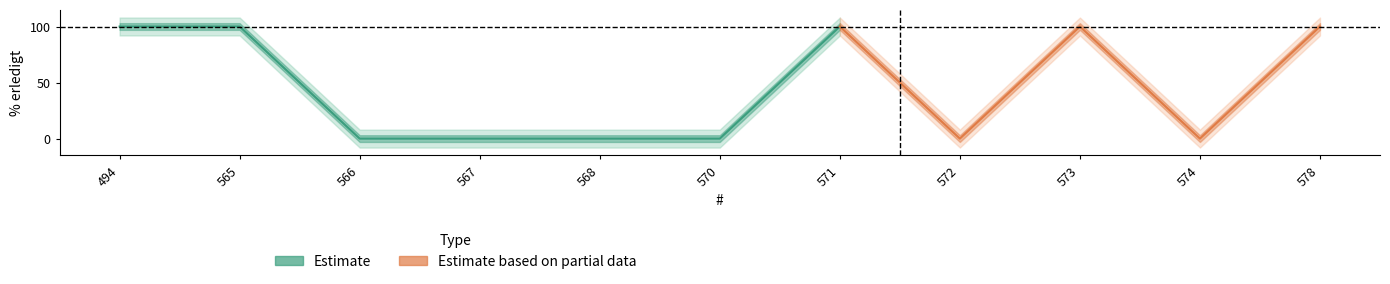

The chart shows a value of 100 at 565. True or false?

True